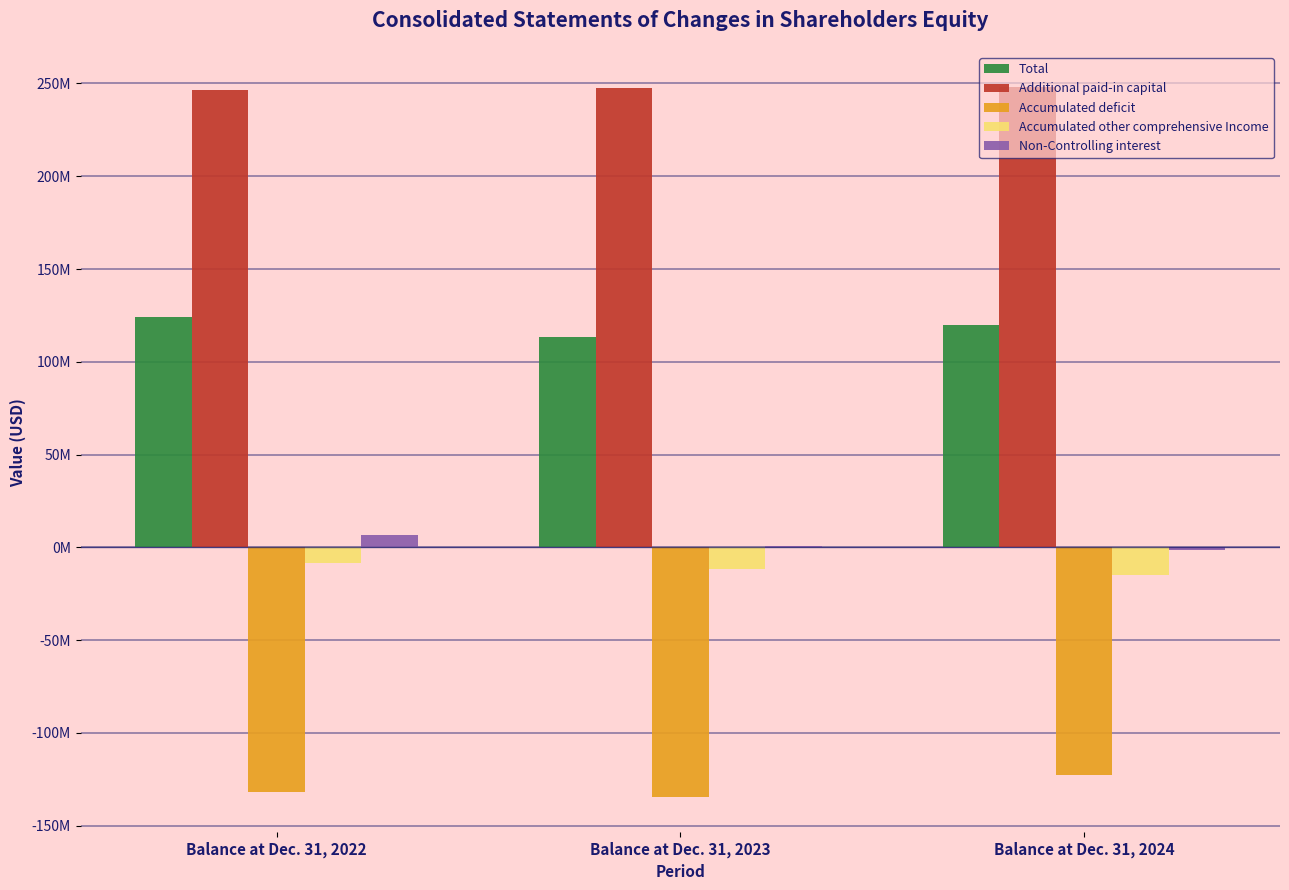

Are the bars grouped side by side (vs. stacked)?

Yes